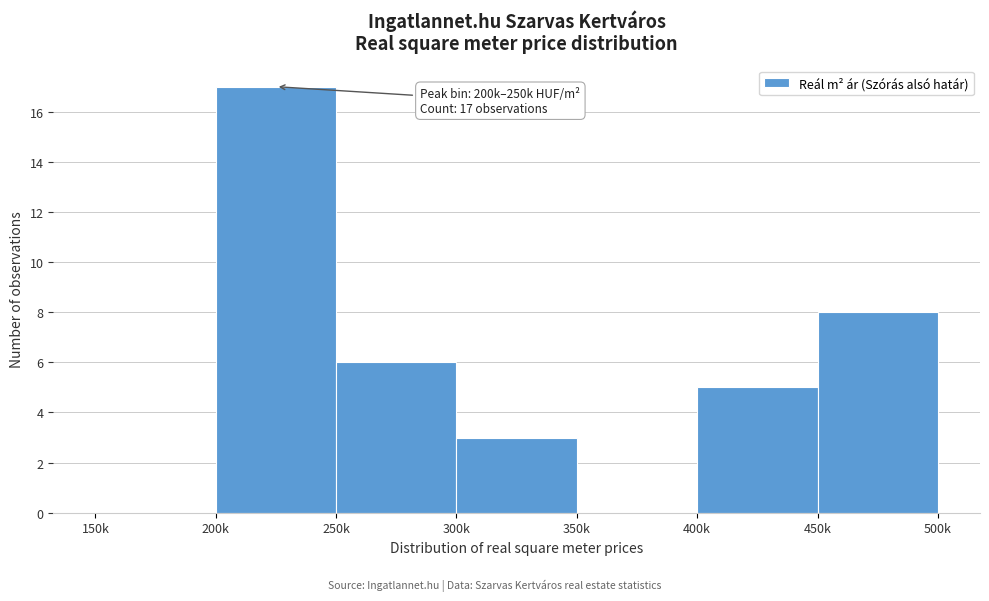

Reading right to left, what are all the values shown in this chart?

450k=8	400k=5	350k=0	300k=3	250k=6	200k=17	150k=0